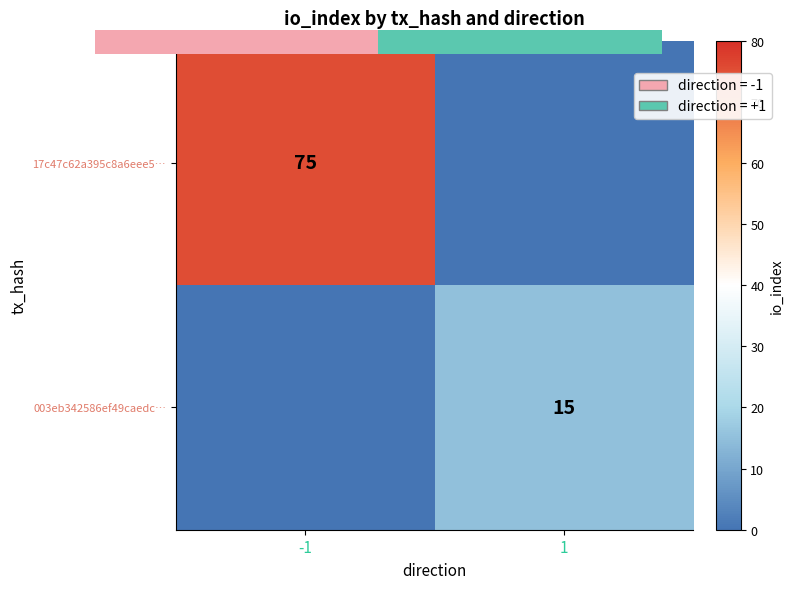

What is the sum of all 003eb342586ef49caedc… values?

15